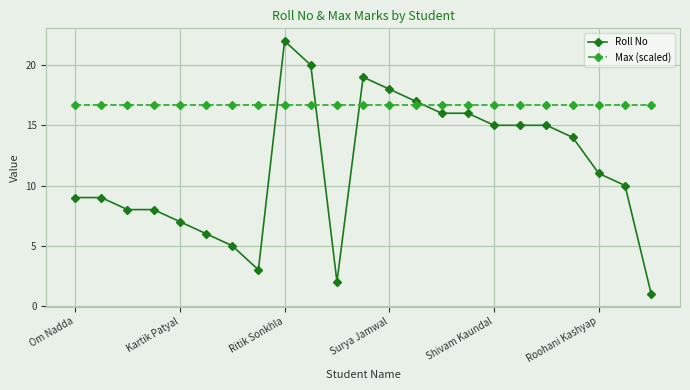

What is the average value of the Max (scaled) series?

16.7